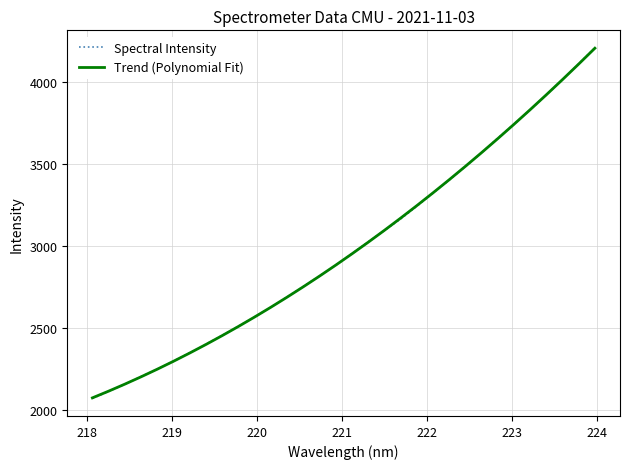

Which series has the widest spread of values?

Spectral Intensity